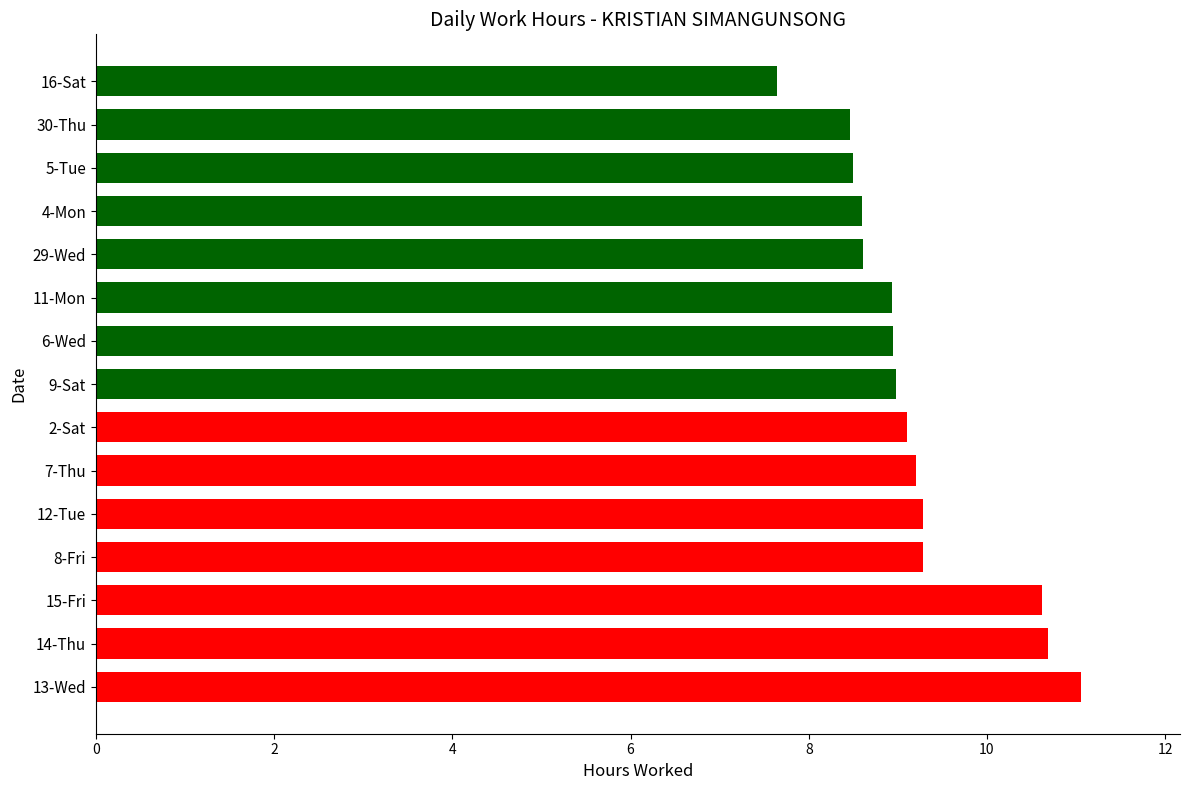

How many values are below 8?

1